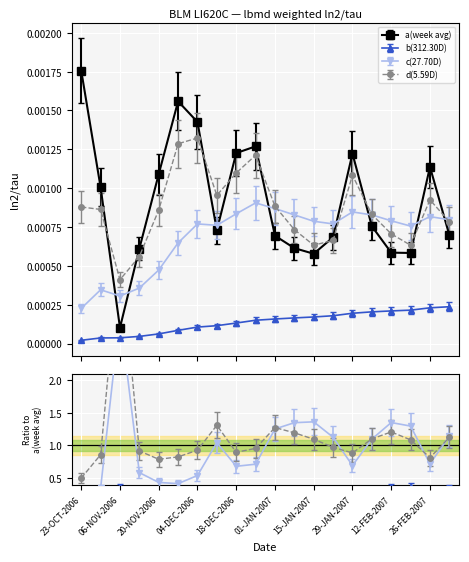

Reading left to right, what are all the values shown in this chart?

a(week avg): 23-OCT-2006=0.0	30-OCT-2006=0.0	06-NOV-2006=0.0	13-NOV-2006=0.0	20-NOV-2006=0.0	27-NOV-2006=0.0	04-DEC-2006=0.0	11-DEC-2006=0.0	18-DEC-2006=0.0	25-DEC-2006=0.0	01-JAN-2007=0.0	08-JAN-2007=0.0	15-JAN-2007=0.0	22-JAN-2007=0.0	29-JAN-2007=0.0	05-FEB-2007=0.0	12-FEB-2007=0.0	19-FEB-2007=0.0	26-FEB-2007=0.0	05-MAR-2007=0.0
b(312.30D): 23-OCT-2006=0.0	30-OCT-2006=0.0	06-NOV-2006=0.0	13-NOV-2006=0.0	20-NOV-2006=0.0	27-NOV-2006=0.0	04-DEC-2006=0.0	11-DEC-2006=0.0	18-DEC-2006=0.0	25-DEC-2006=0.0	01-JAN-2007=0.0	08-JAN-2007=0.0	15-JAN-2007=0.0	22-JAN-2007=0.0	29-JAN-2007=0.0	05-FEB-2007=0.0	12-FEB-2007=0.0	19-FEB-2007=0.0	26-FEB-2007=0.0	05-MAR-2007=0.0
c(27.70D): 23-OCT-2006=0.0	30-OCT-2006=0.0	06-NOV-2006=0.0	13-NOV-2006=0.0	20-NOV-2006=0.0	27-NOV-2006=0.0	04-DEC-2006=0.0	11-DEC-2006=0.0	18-DEC-2006=0.0	25-DEC-2006=0.0	01-JAN-2007=0.0	08-JAN-2007=0.0	15-JAN-2007=0.0	22-JAN-2007=0.0	29-JAN-2007=0.0	05-FEB-2007=0.0	12-FEB-2007=0.0	19-FEB-2007=0.0	26-FEB-2007=0.0	05-MAR-2007=0.0
d(5.59D): 23-OCT-2006=0.0	30-OCT-2006=0.0	06-NOV-2006=0.0	13-NOV-2006=0.0	20-NOV-2006=0.0	27-NOV-2006=0.0	04-DEC-2006=0.0	11-DEC-2006=0.0	18-DEC-2006=0.0	25-DEC-2006=0.0	01-JAN-2007=0.0	08-JAN-2007=0.0	15-JAN-2007=0.0	22-JAN-2007=0.0	29-JAN-2007=0.0	05-FEB-2007=0.0	12-FEB-2007=0.0	19-FEB-2007=0.0	26-FEB-2007=0.0	05-MAR-2007=0.0